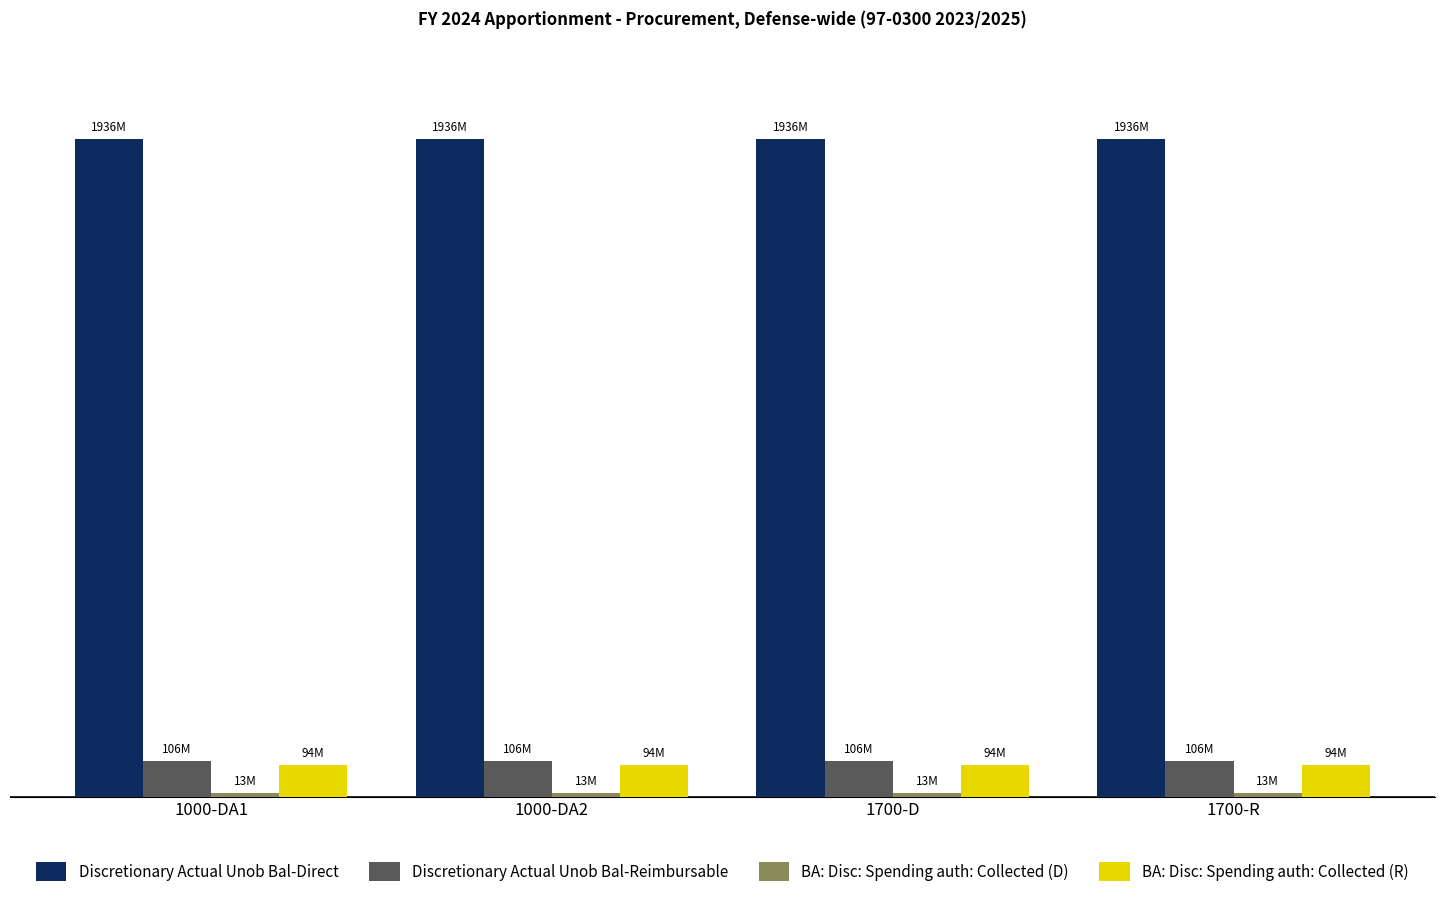

Does the chart contain stacked bars?

No